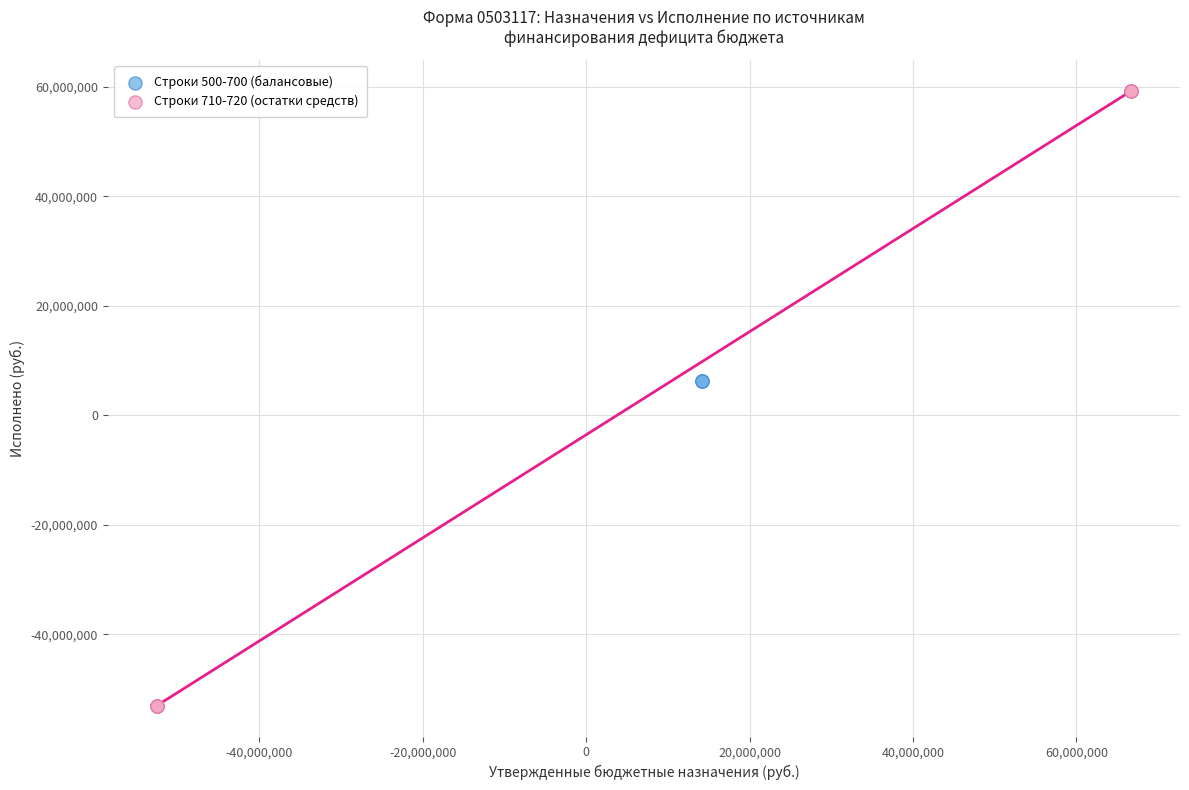

Which series reaches the maximum Y coordinate?

Строки 710-720 (остатки средств)